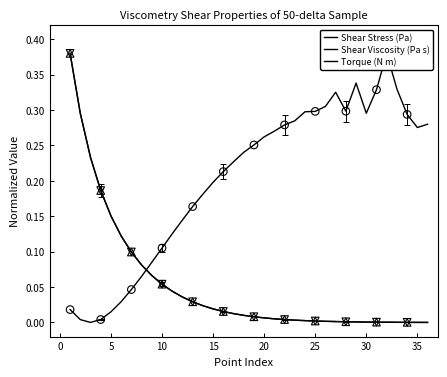

Is the value of Torque (N m) at 17 greater than the value of Shear Stress (Pa) at 9?

No